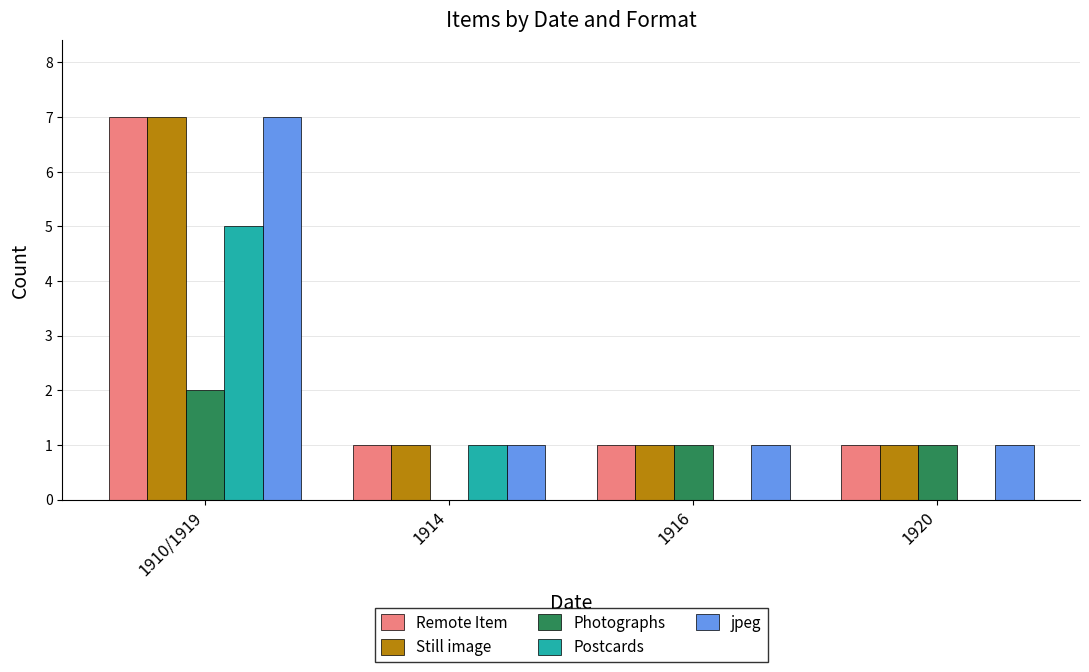

What is the difference between the Postcards values at 1914 and 1910/1919?

4